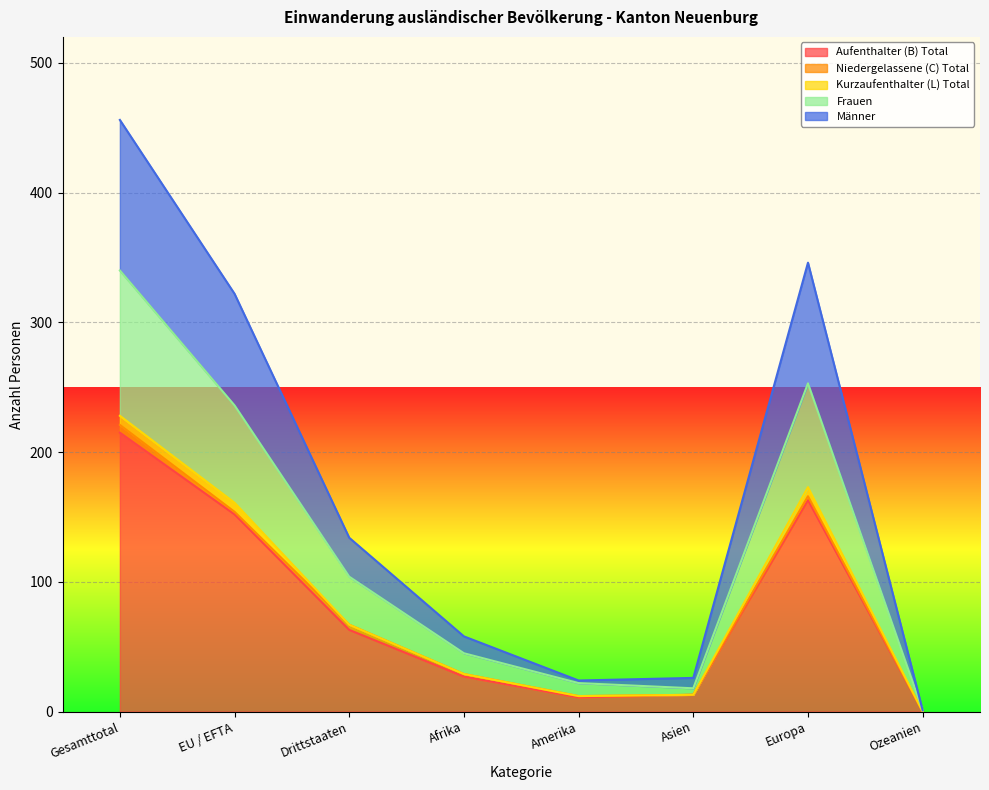

What are all the series names shown in the legend?

Aufenthalter (B) Total, Niedergelassene (C) Total, Kurzaufenthalter (L) Total, Frauen, Männer